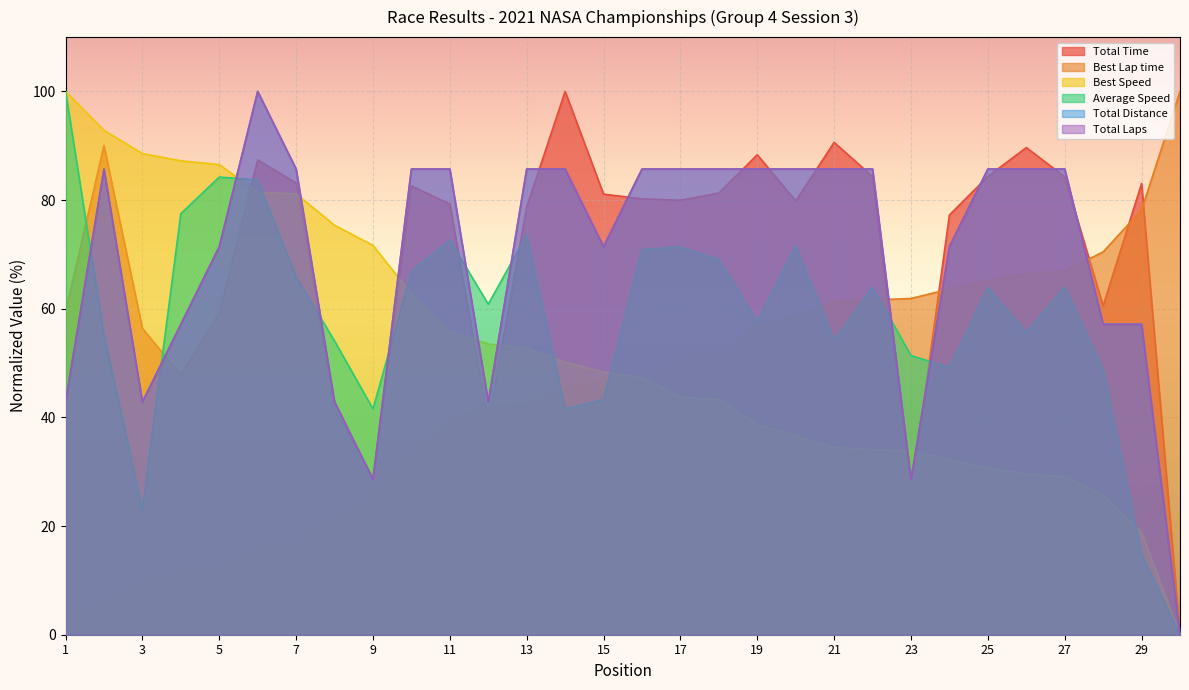

At 11, list the series in order from largest to smallest.

Total Distance, Total Laps, Total Time, Average Speed, Best Speed, Best Lap time